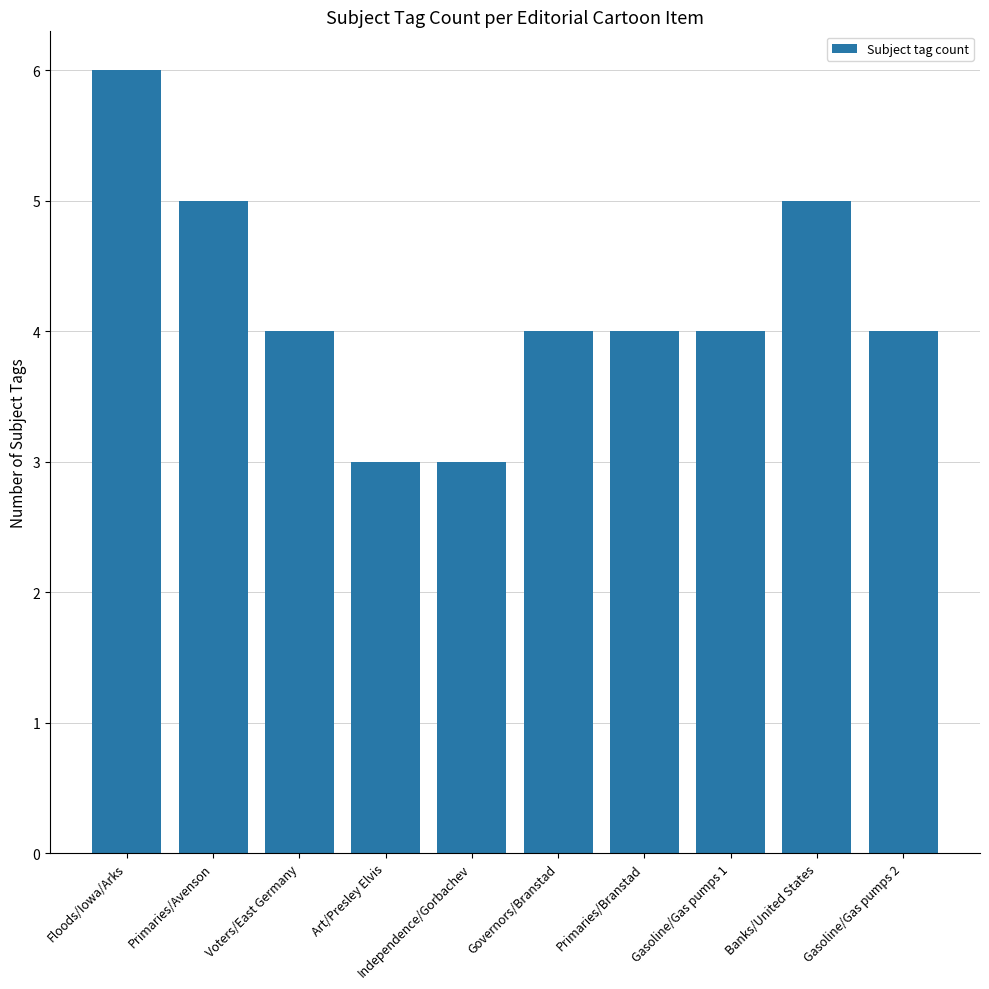

What is the approximate value at Independence/Gorbachev?

3